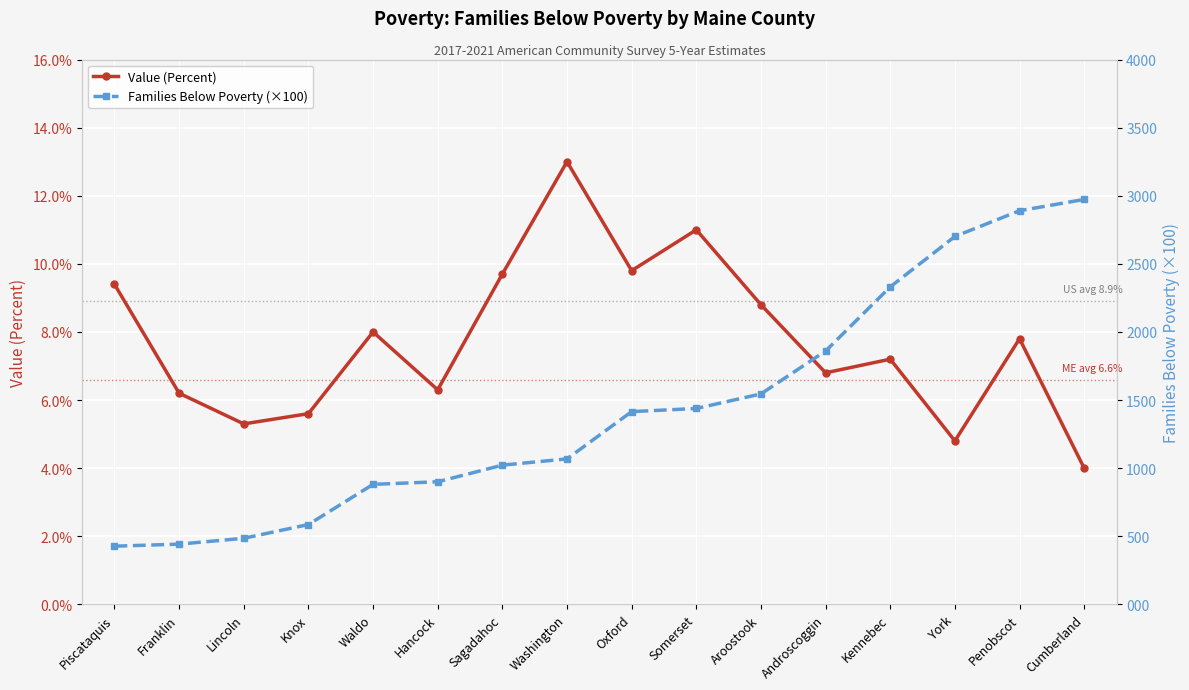

What is the average value of the Value (Percent) series?

7.7